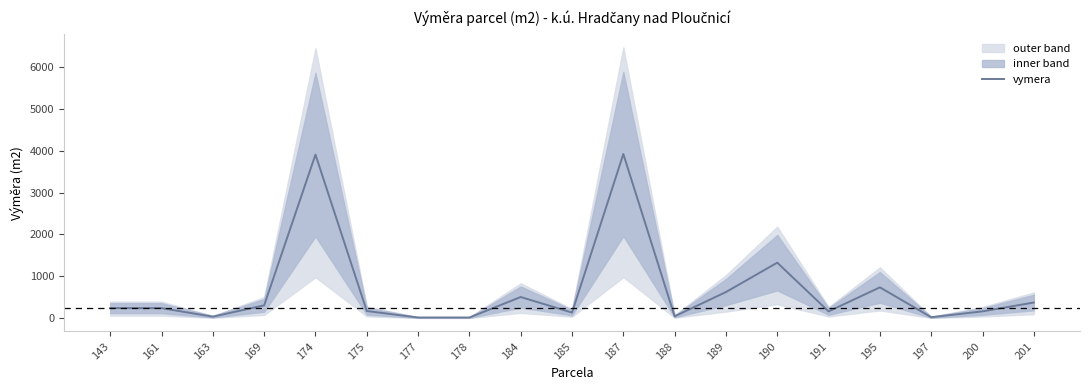

Is this an area chart (filled region under the line)?

No